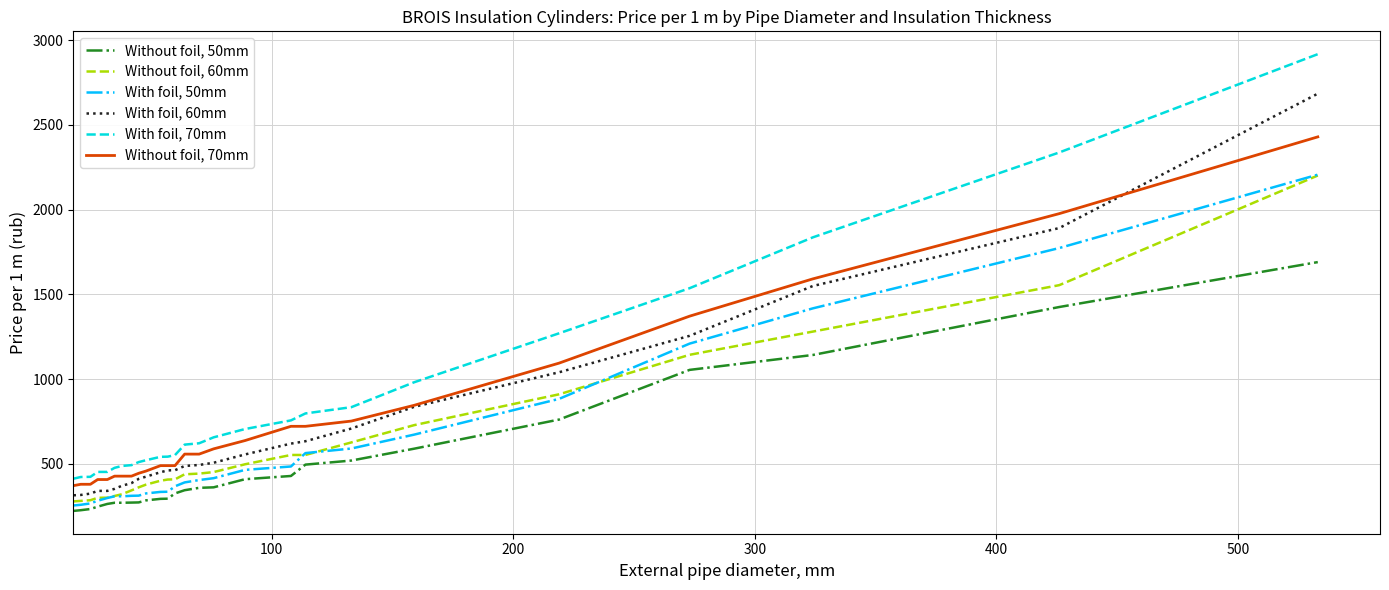

What is the difference between the second highest and minimum values in the Without foil, 70mm series?

1605